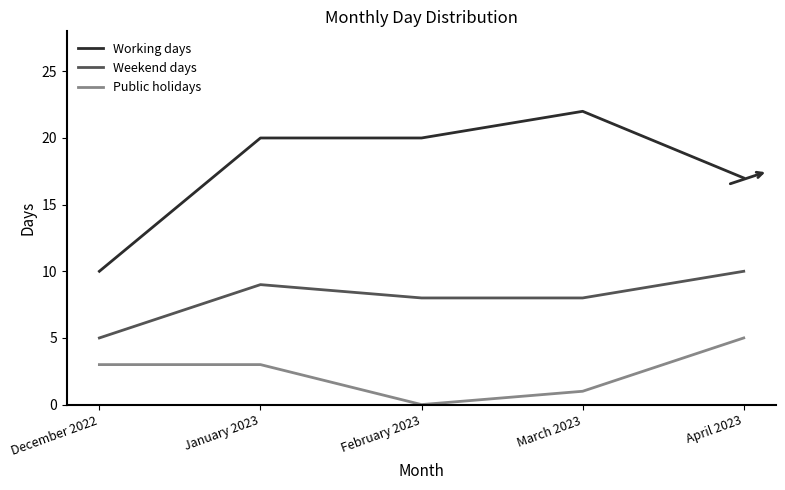

What is the lowest value of the Working days series?

10